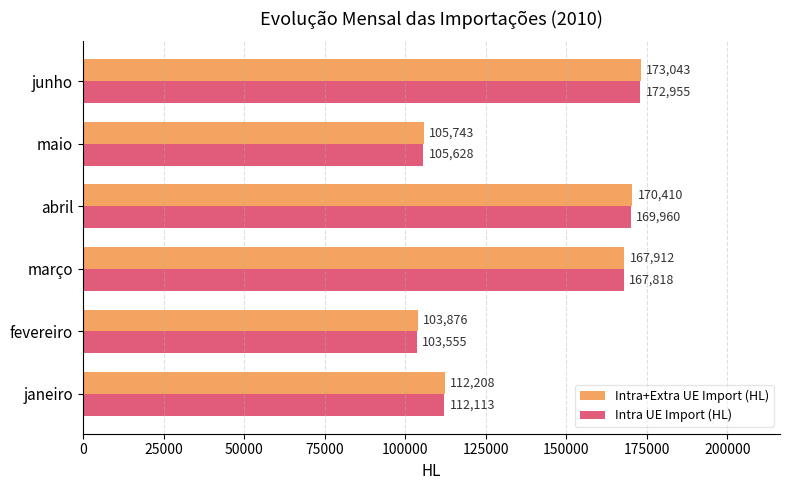

Between março and abril, which series saw the biggest shift?

Intra+Extra UE Import (HL)